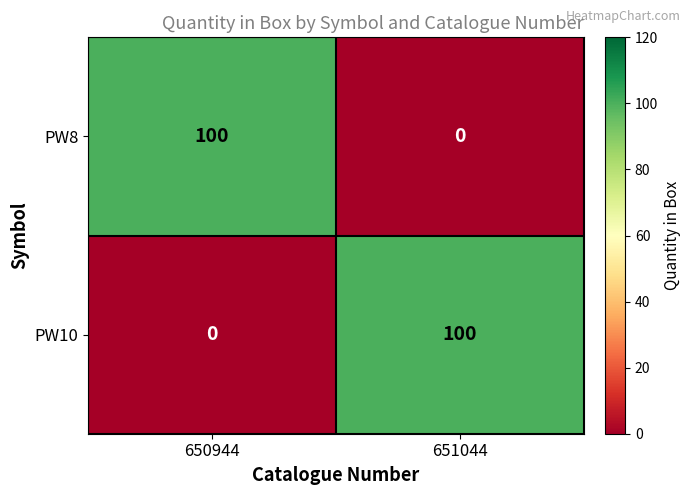

Is it true that PW8 equals 0 at 651044?

True